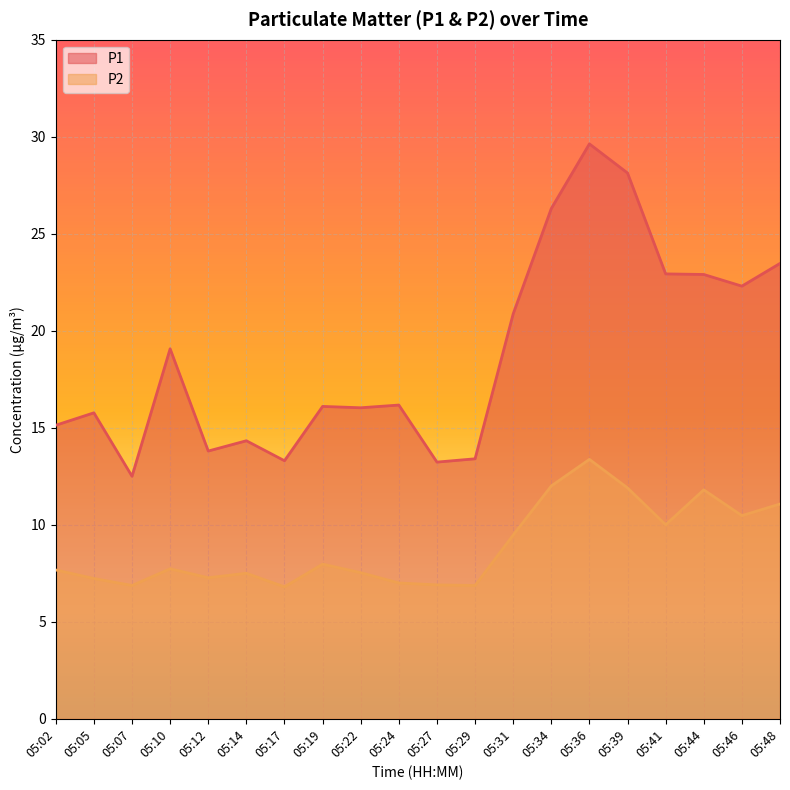

What is the difference between the highest and lowest values at 05:29?

6.5